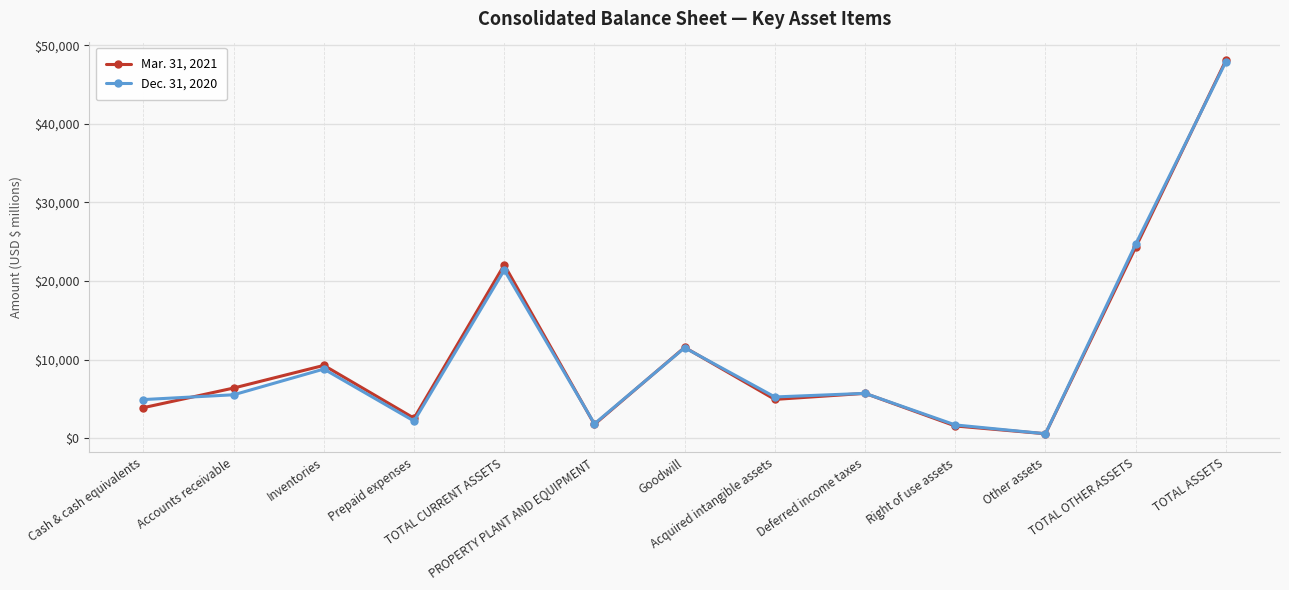

What is the greatest value displayed?

48099